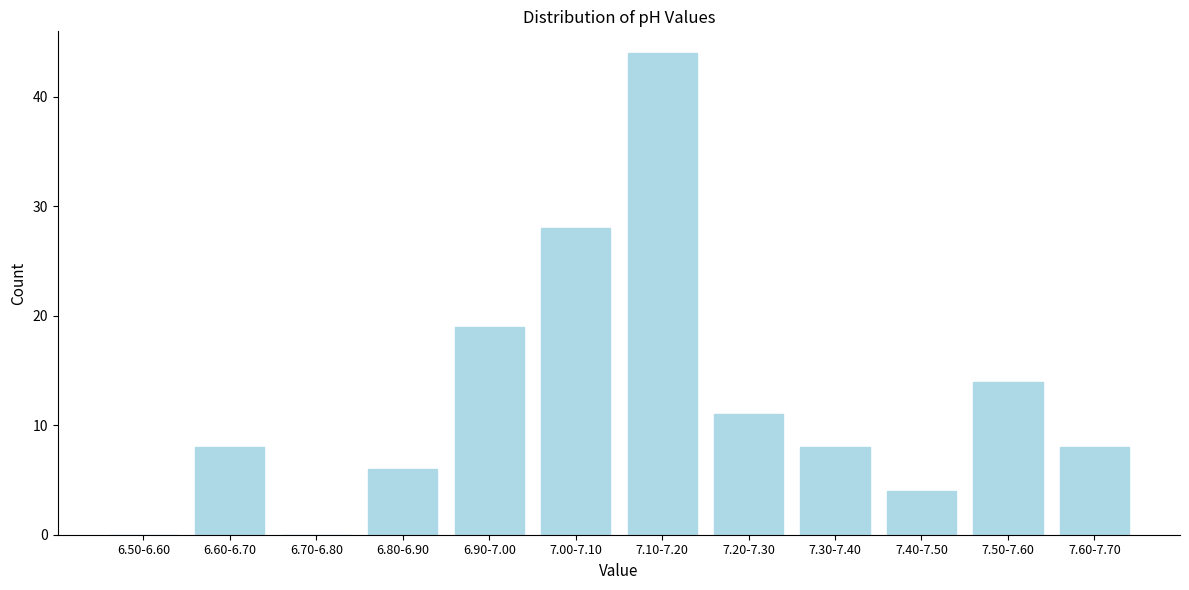

Reading left to right, list all the values displayed in this chart.

6.50-6.60=0	6.60-6.70=8	6.70-6.80=0	6.80-6.90=6	6.90-7.00=19	7.00-7.10=28	7.10-7.20=44	7.20-7.30=11	7.30-7.40=8	7.40-7.50=4	7.50-7.60=14	7.60-7.70=8